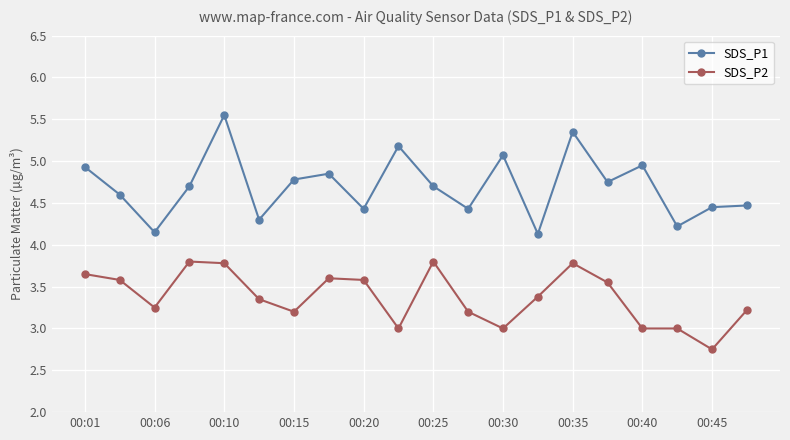

What is the average value of the SDS_P1 series?

4.7